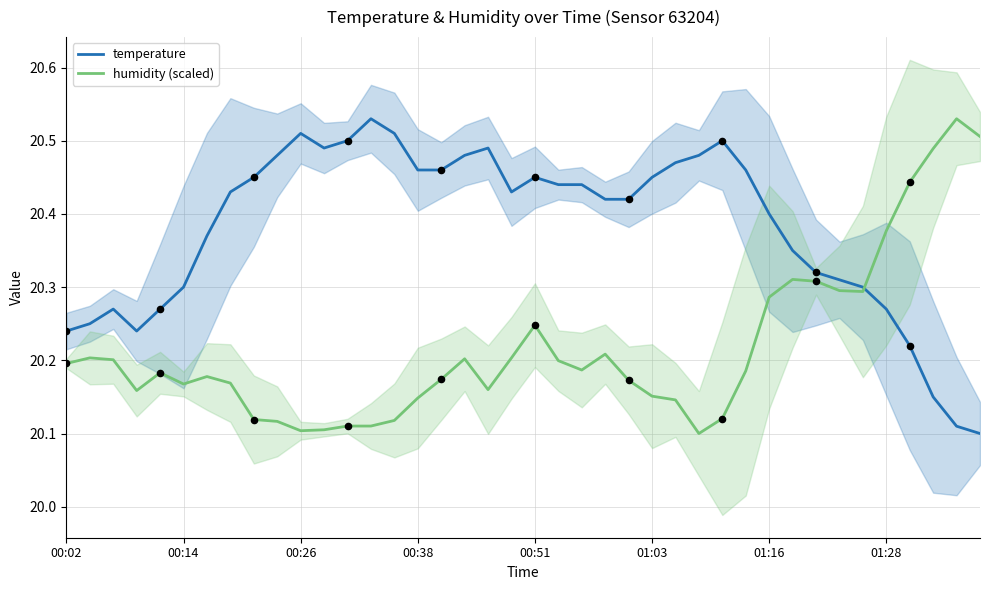

Which series reaches the maximum Y coordinate?

temperature